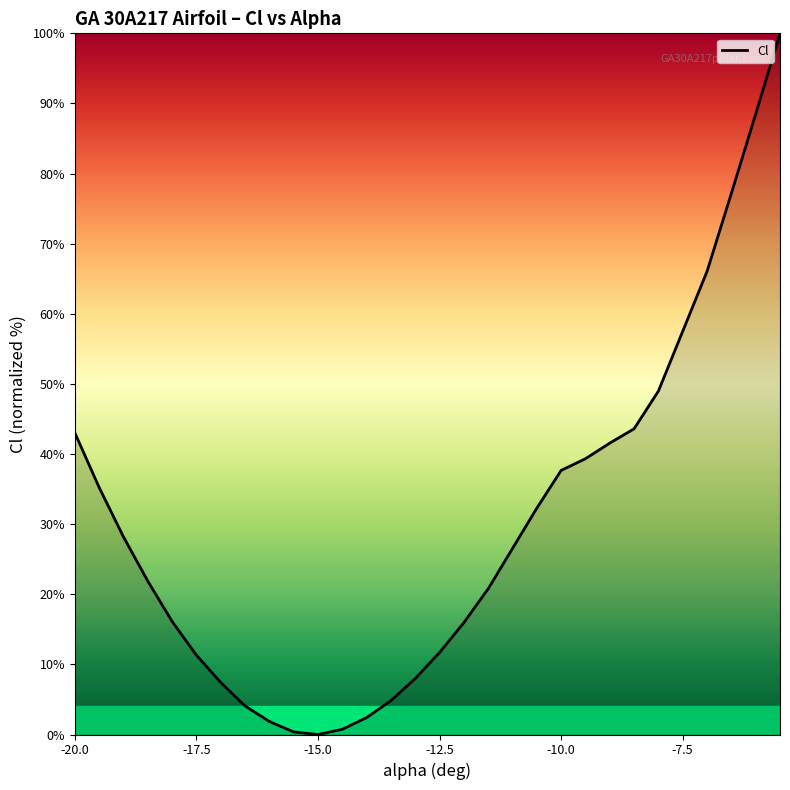

What is the difference between the maximum and minimum values?

100.0